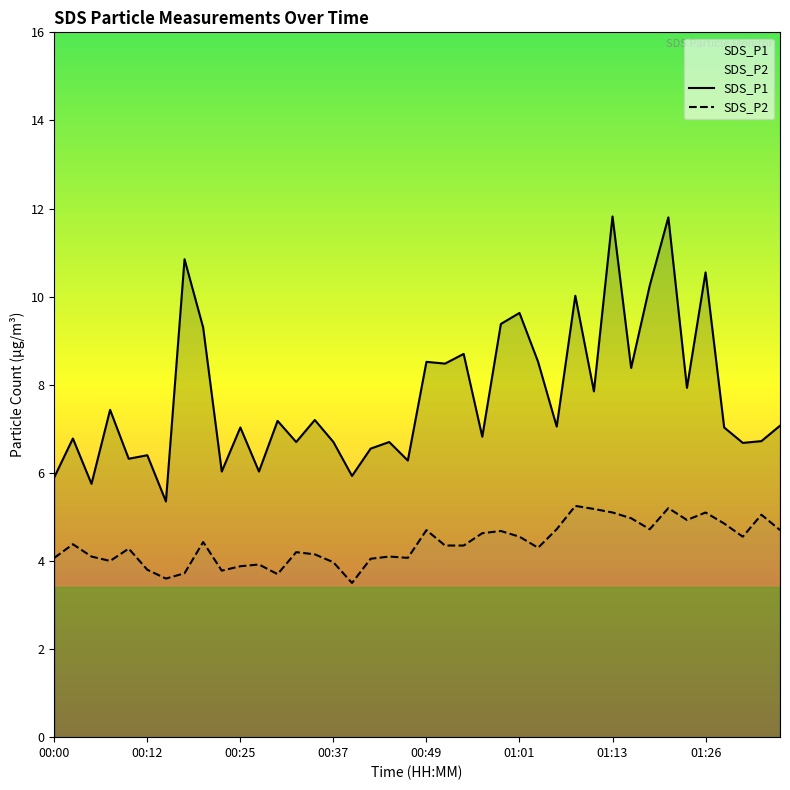

True or false: SDS_P2 and SDS_P1 intersect in this chart.

False